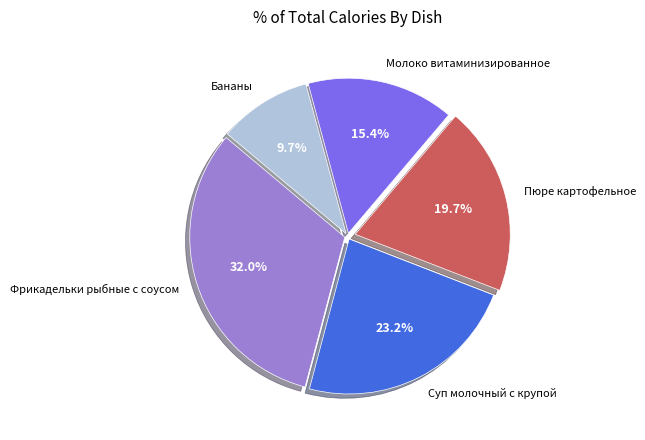

Is there a majority slice in this chart?

No